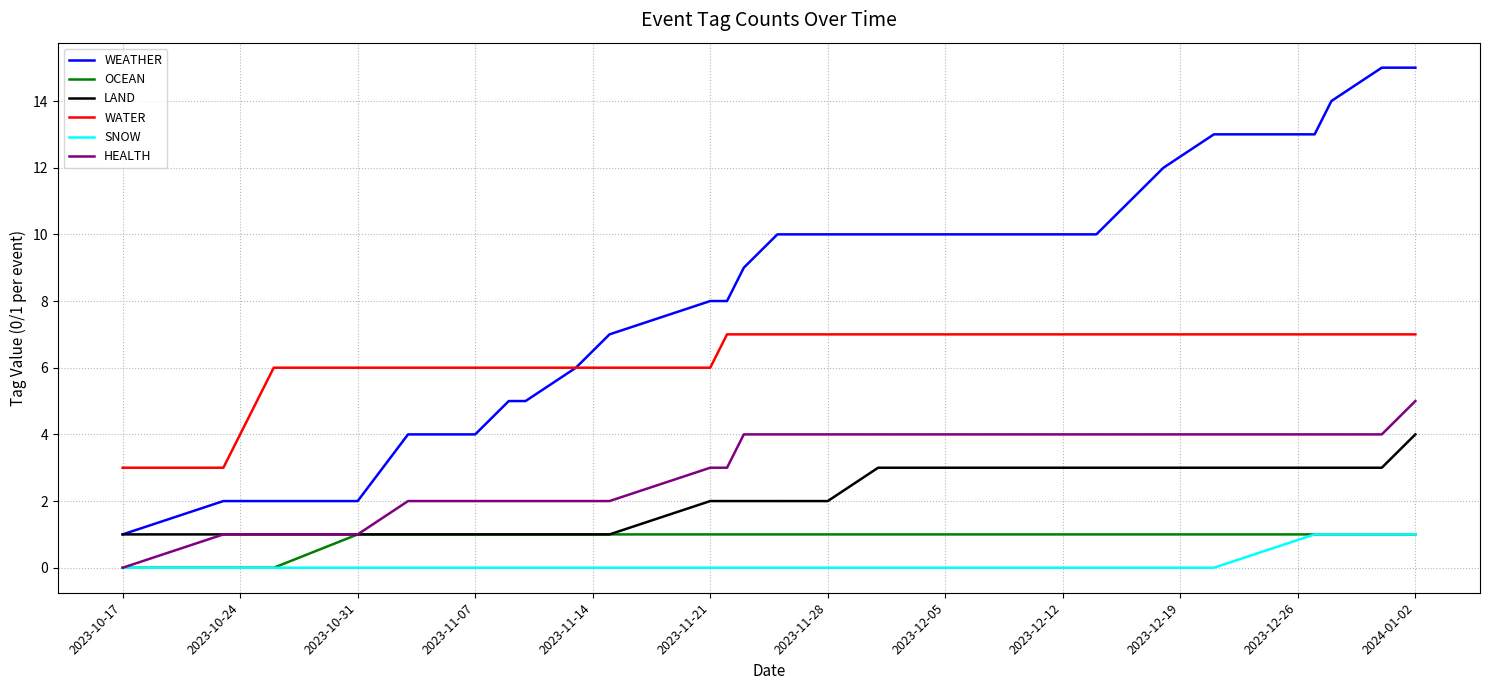

Which series has the widest spread of values?

WEATHER